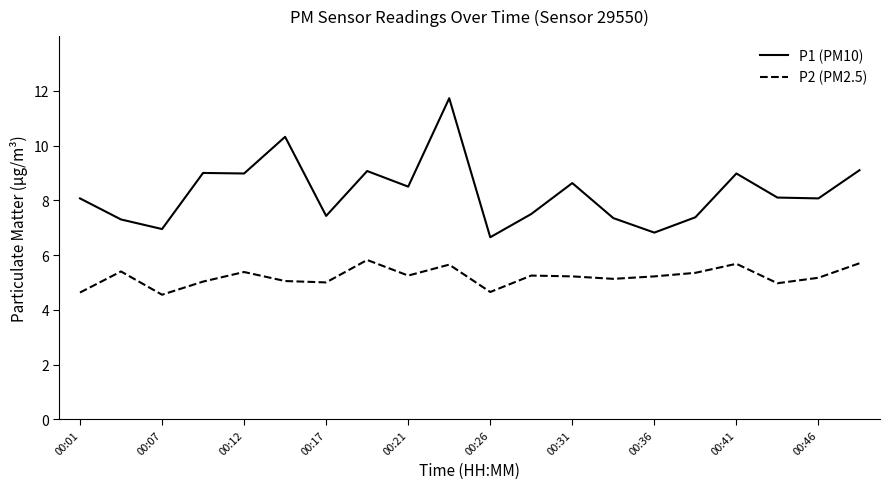

Which series has the widest spread of values?

P1 (PM10)